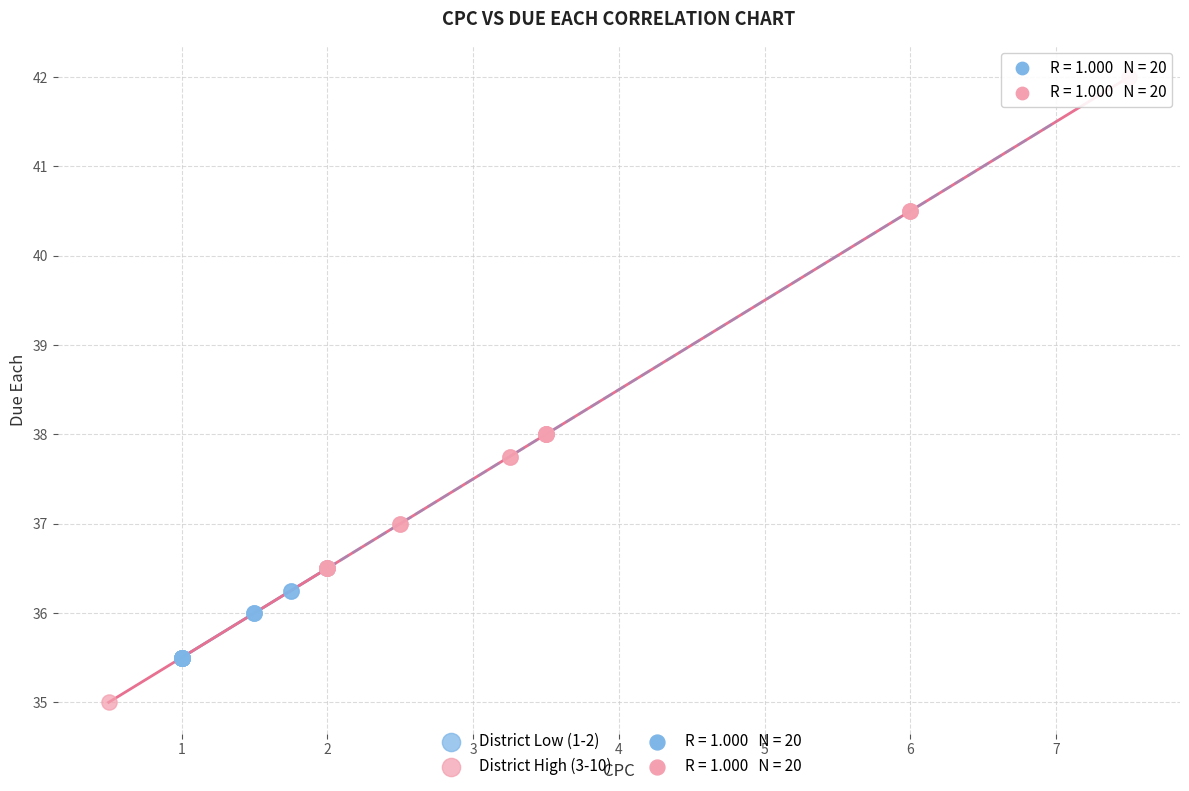

Which series reaches the minimum Y coordinate?

District High (3-10)